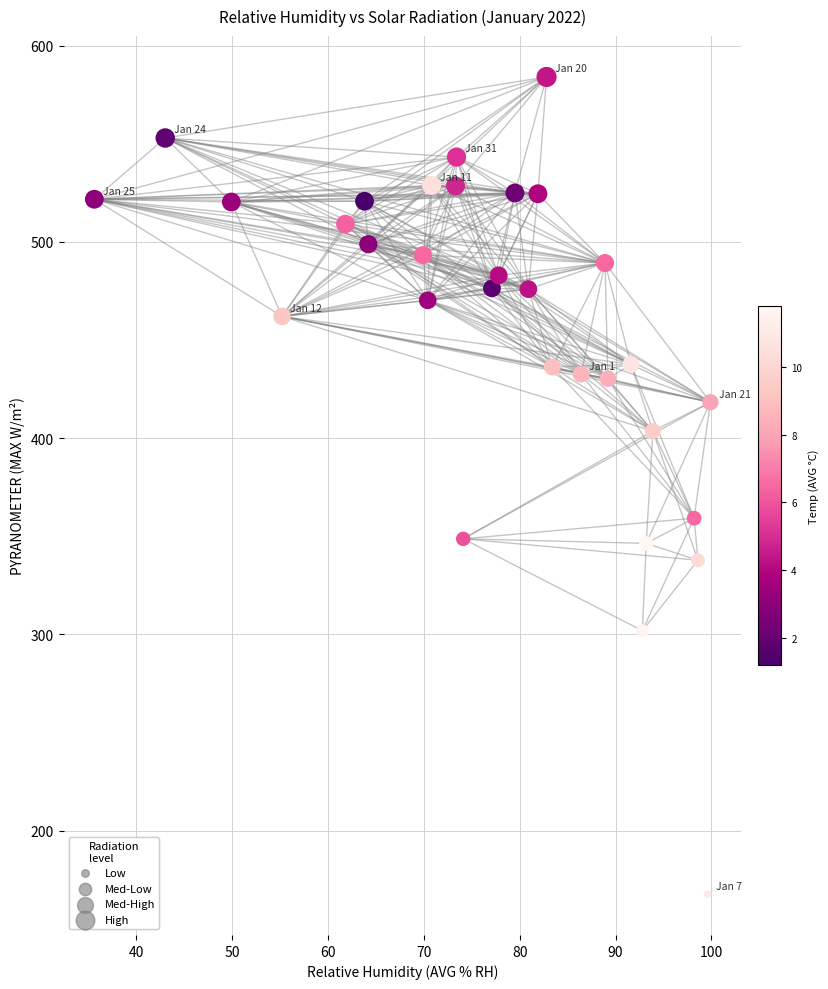

What Y value in the scatter plot is closest to 375?

359.2